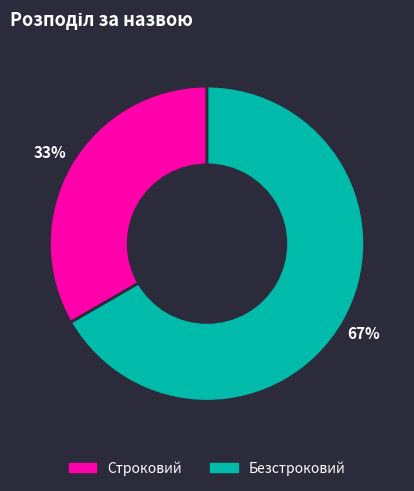

The Строковий slice represents 26% of the pie. True or false?

False